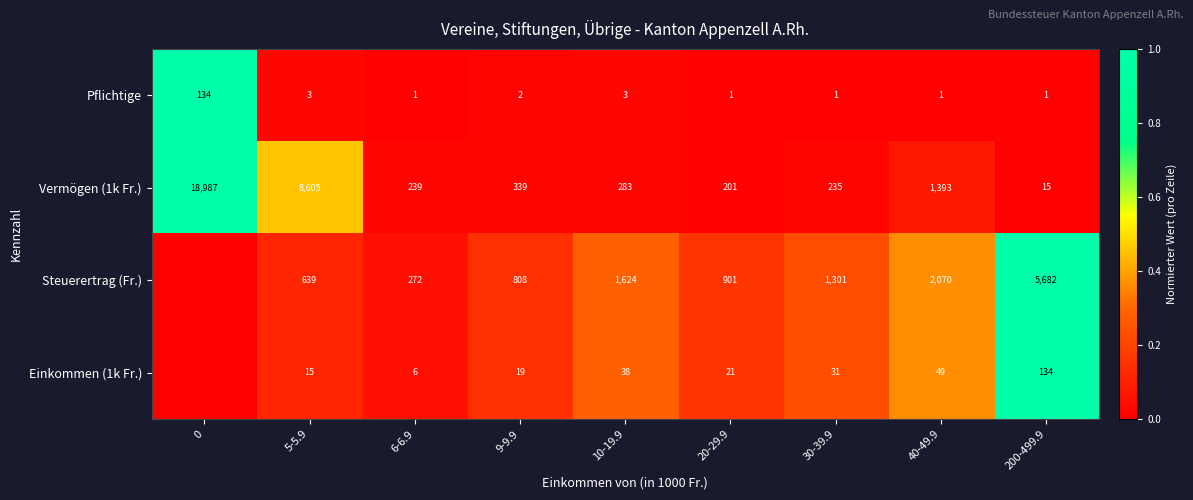

What is the difference between the maximum and minimum values in the Pflichtige series?

133